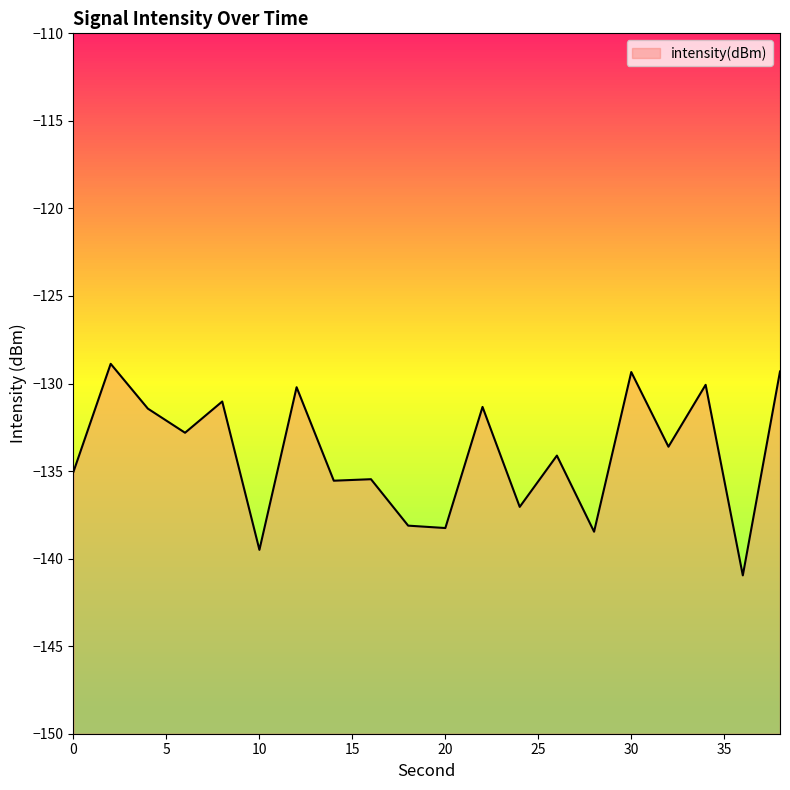

At which category does the data reach its first local peak?

2